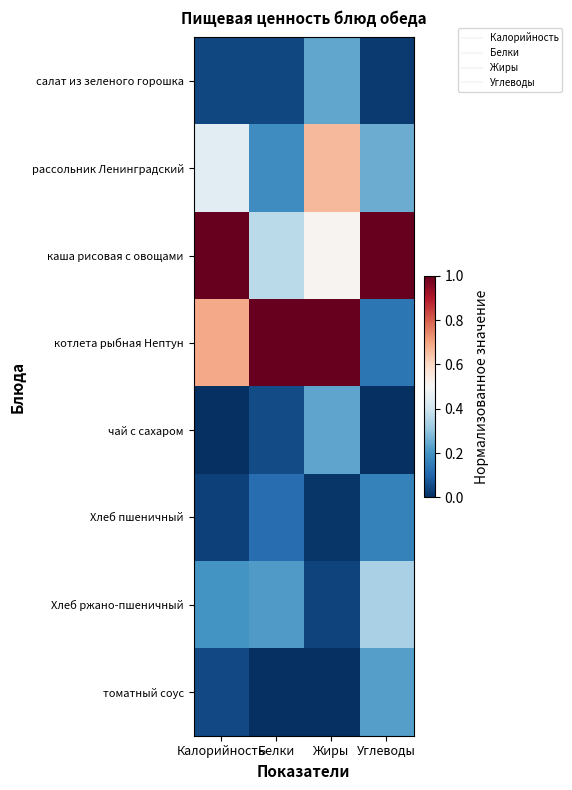

Reading left to right, what are all the values shown in this chart?

салат из зеленого горошка: Калорийность=0.0	Белки=0.0	Жиры=0.2	Углеводы=0.0
рассольник Ленинградский: Калорийность=0.4	Белки=0.2	Жиры=0.7	Углеводы=0.3
каша рисовая с овощами: Калорийность=1.0	Белки=0.4	Жиры=0.5	Углеводы=1.0
котлета рыбная Нептун: Калорийность=0.7	Белки=1.0	Жиры=1.0	Углеводы=0.1
чай с сахаром: Калорийность=0.0	Белки=0.1	Жиры=0.2	Углеводы=0.0
Хлеб пшеничный: Калорийность=0.0	Белки=0.1	Жиры=0.0	Углеводы=0.2
Хлеб ржано-пшеничный: Калорийность=0.2	Белки=0.2	Жиры=0.0	Углеводы=0.3
томатный соус: Калорийность=0.0	Белки=0.0	Жиры=0.0	Углеводы=0.2